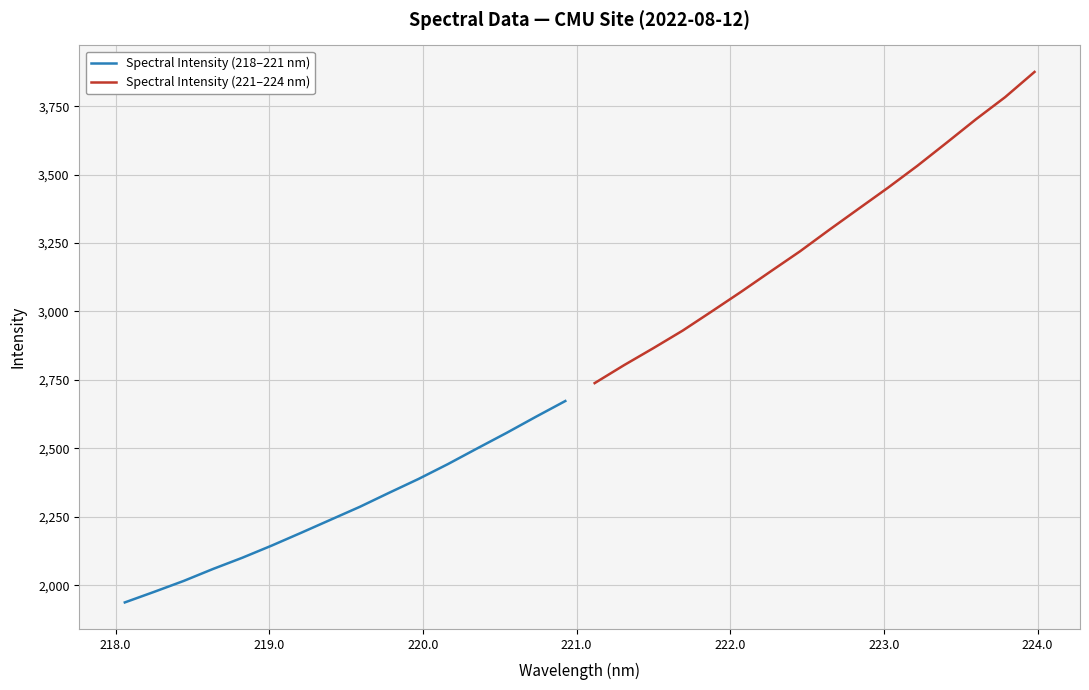

What is the minimum value shown in the chart?

1936.9